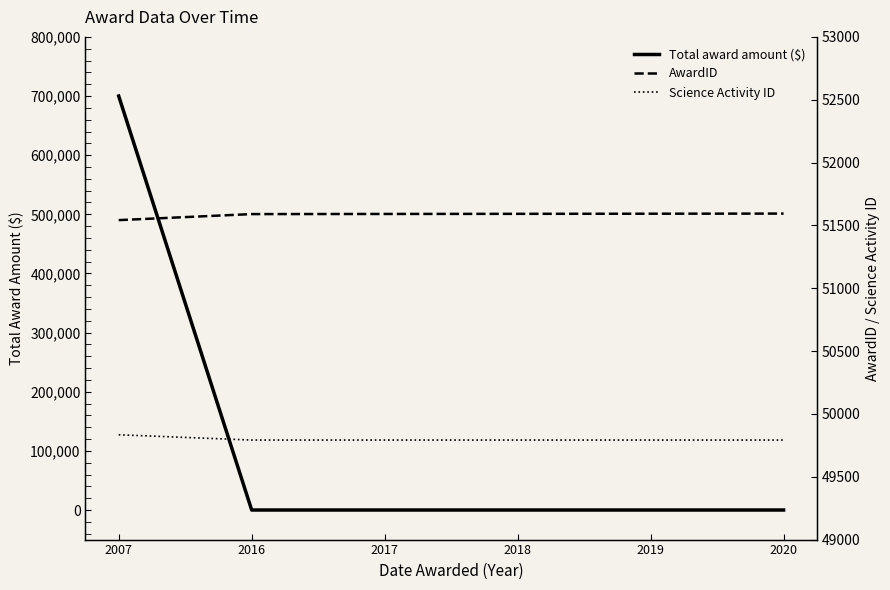

Between which two adjacent categories do AwardID and Total award amount ($) first intersect?

2007 and 2016